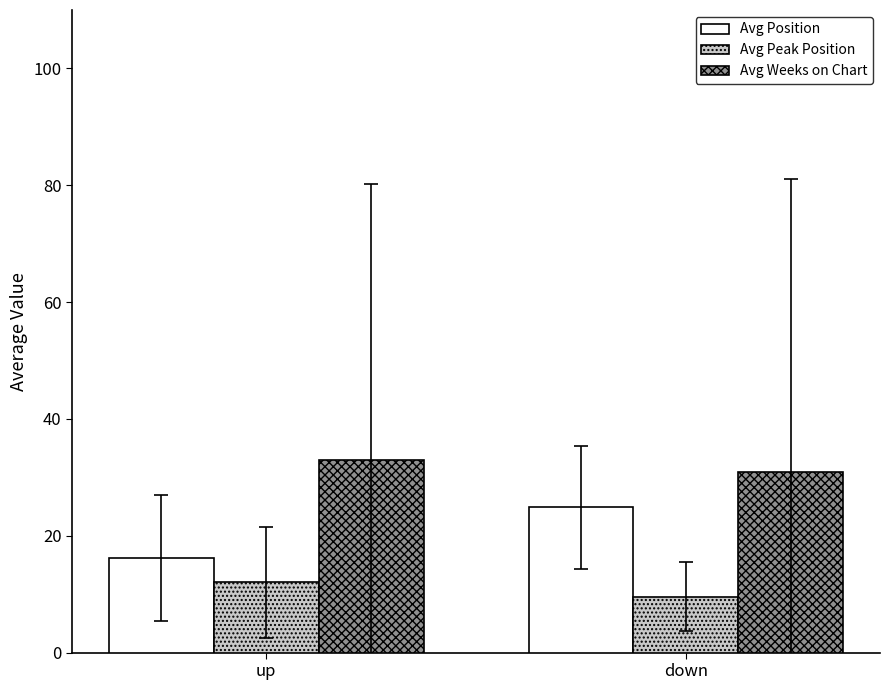

Where does the Avg Position series first go above 24?

down